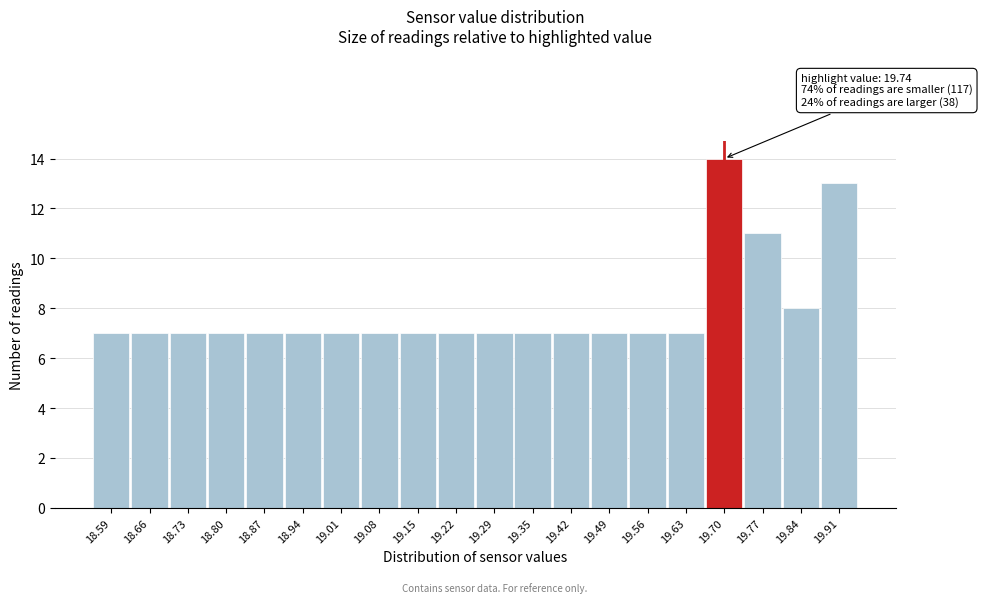

Reading right to left, extract all data points from this chart.

13	8	11	14	7	7	7	7	7	7	7	7	7	7	7	7	7	7	7	7